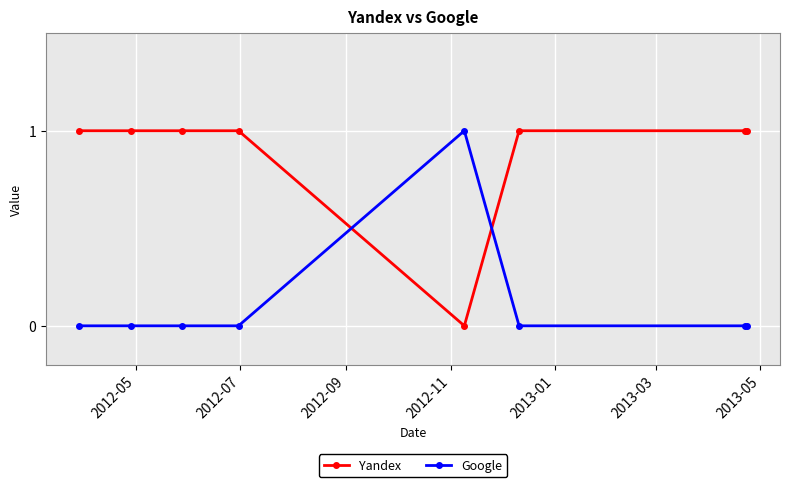

After their last crossing, which series has the higher values: Yandex or Google?

Yandex